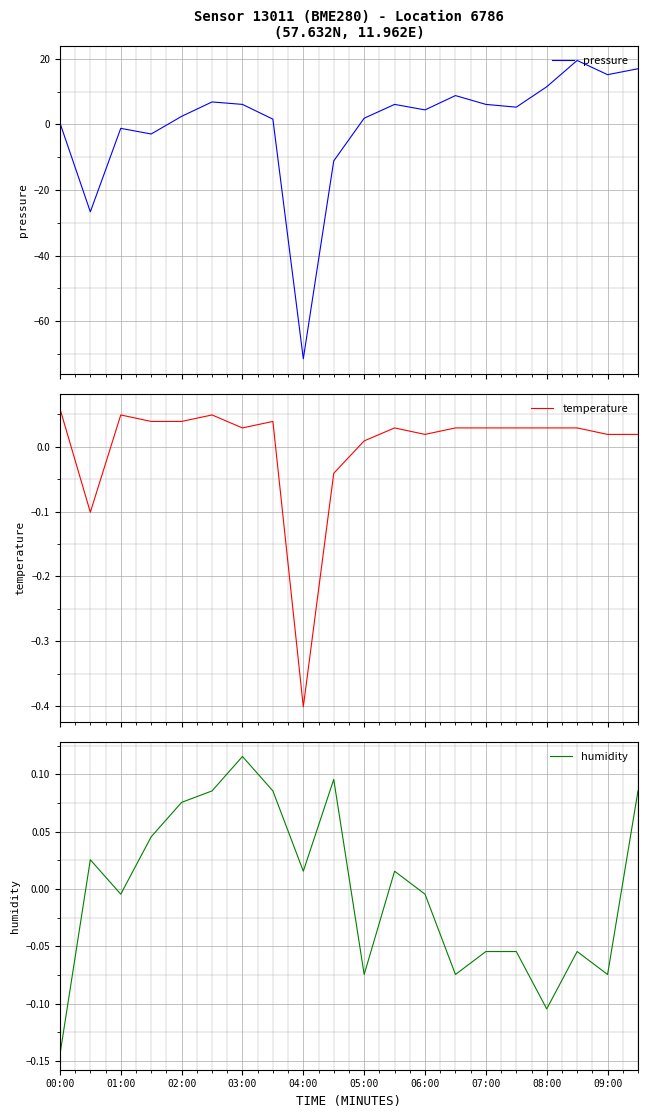

How many data points in temperature are less than 0?

3